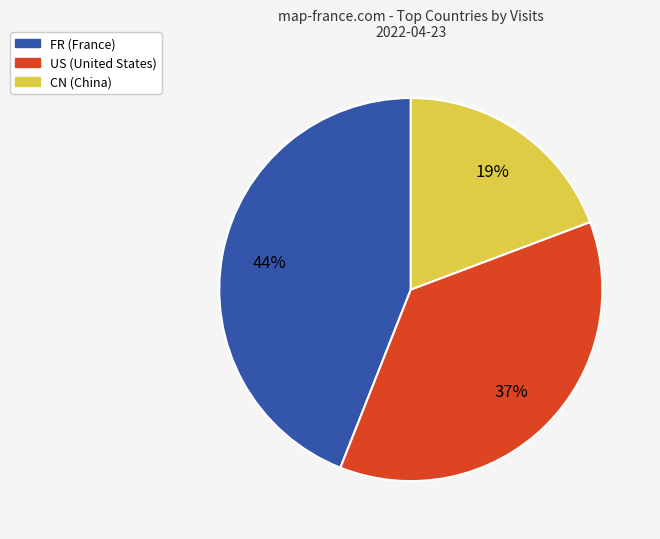

What is the ratio of the value at CN to the value at US?

0.5